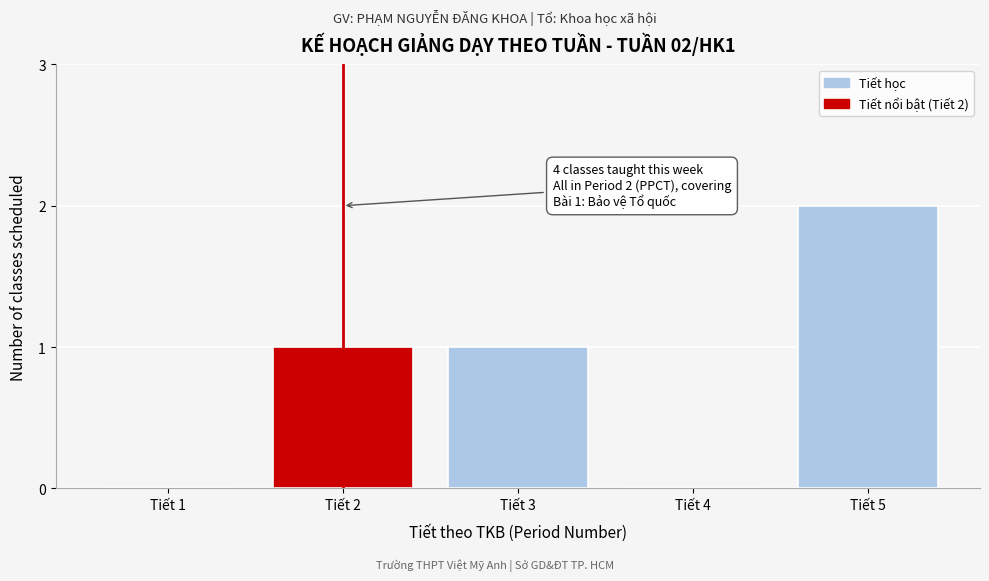

Reading left to right, what are all the values shown in this chart?

Tiết 1=0	Tiết 2=1	Tiết 3=1	Tiết 4=0	Tiết 5=2